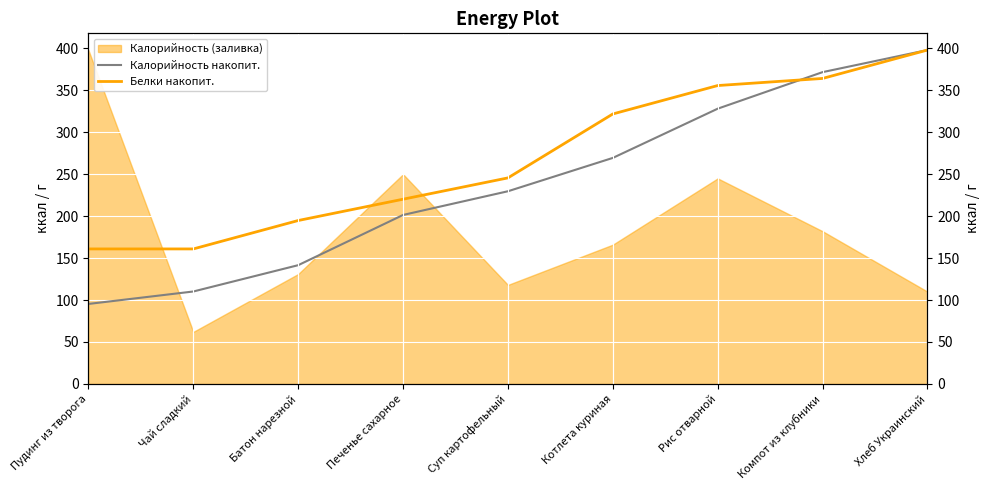

How many categories are shown in the chart?

9